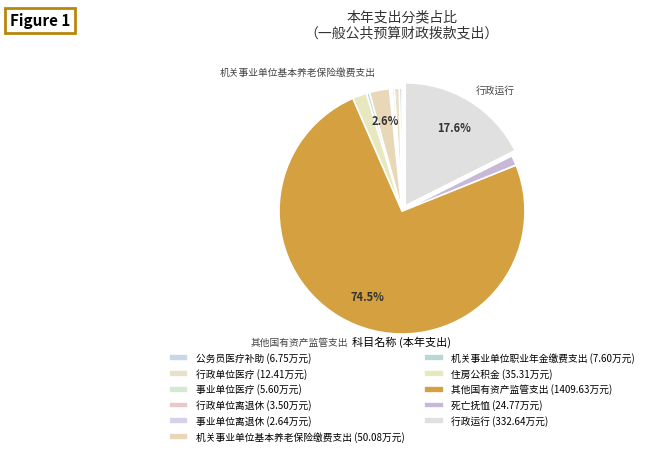

What percentage do 机关事业单位职业年金缴费支出 and 事业单位离退休 together represent?

0.5%